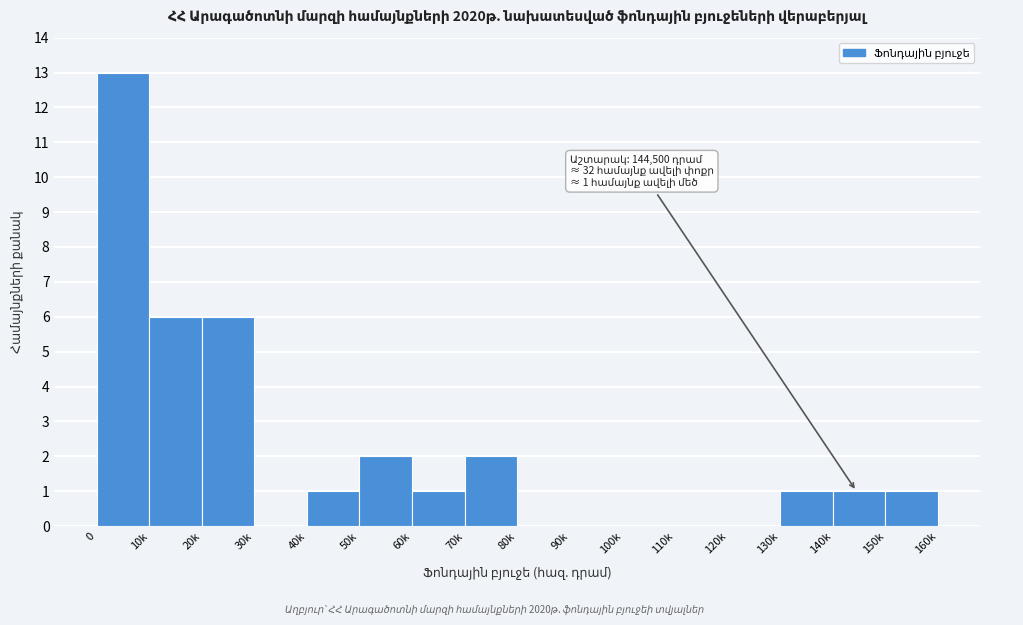

Reading left to right, what are all the values shown in this chart?

0=13	10k=6	20k=6	30k=0	40k=1	50k=2	60k=1	70k=2	80k=0	90k=0	100k=0	110k=0	120k=0	130k=1	140k=1	150k=1